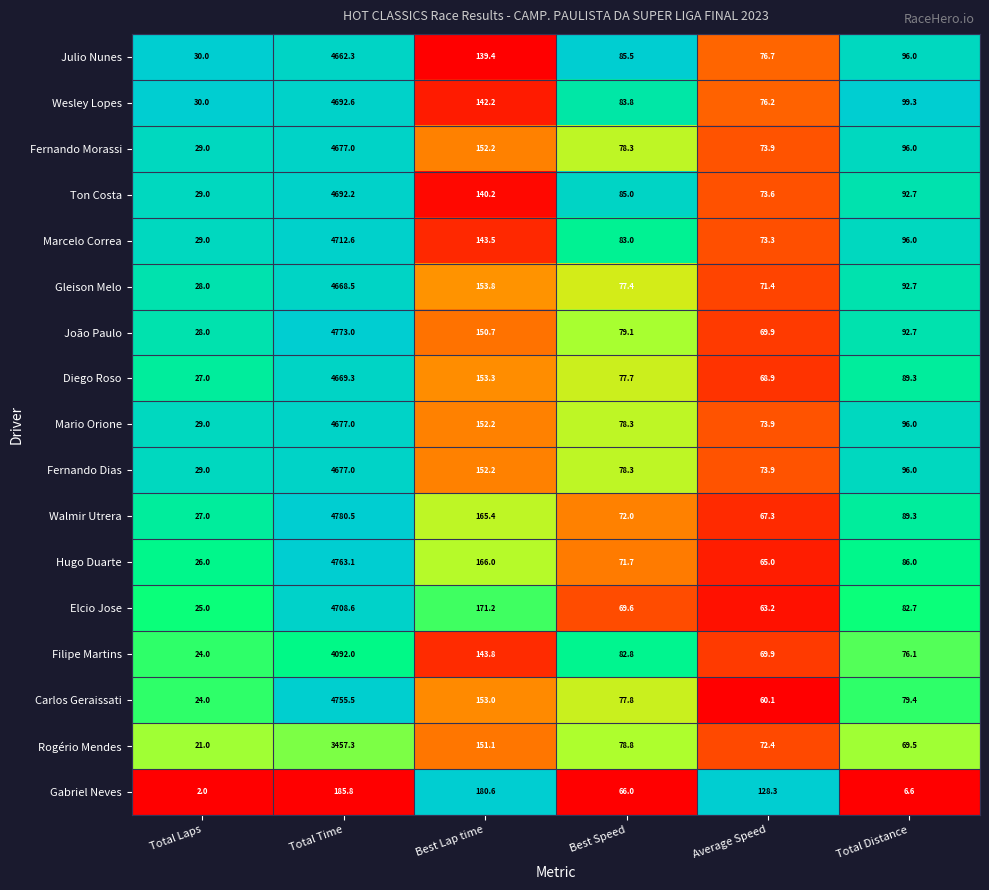

What is the difference between the highest and lowest values at Total Distance?

92.7